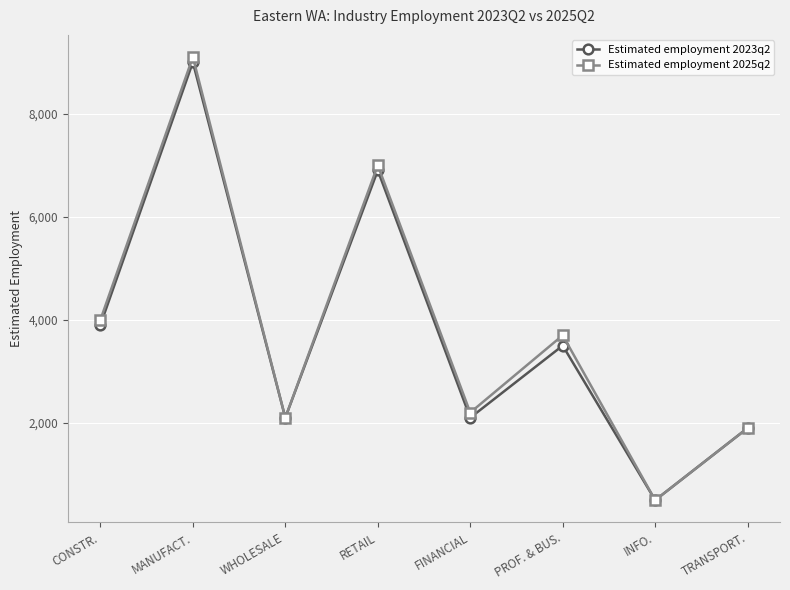

Reading right to left, what are all the values shown in this chart?

Estimated employment 2023q2: TRANSPORT.=1900	INFO.=500	PROF. & BUS.=3500	FINANCIAL=2100	RETAIL=6900	WHOLESALE=2100	MANUFACT.=9000	CONSTR.=3900
Estimated employment 2025q2: TRANSPORT.=1900	INFO.=500	PROF. & BUS.=3700	FINANCIAL=2200	RETAIL=7000	WHOLESALE=2100	MANUFACT.=9100	CONSTR.=4000